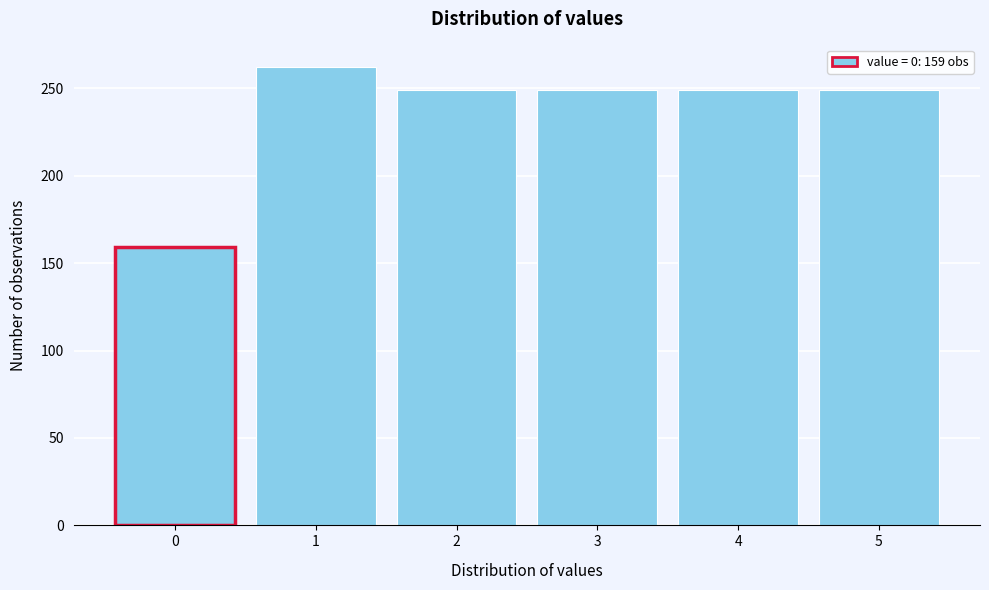

Reading left to right, extract all data points from this chart.

0=159	1=262	2=249	3=249	4=249	5=249